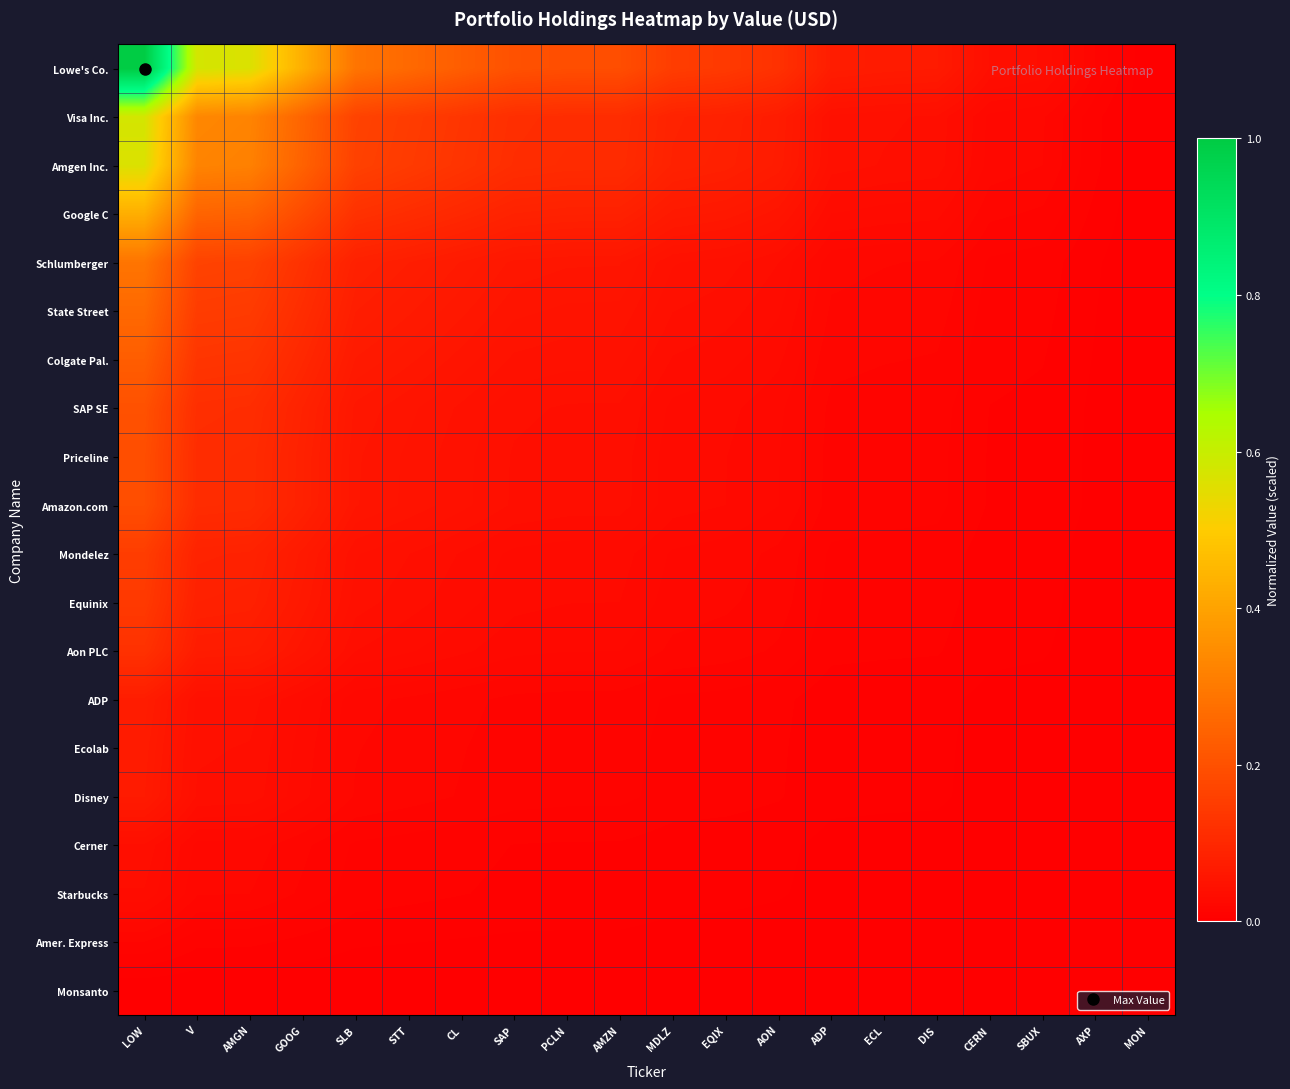

Reading right to left, transcribe all the data shown in this chart.

Lowe's Co.: MON=0.0	AXP=0.0	SBUX=0.0	CERN=0.0	DIS=0.1	ECL=0.1	ADP=0.1	AON=0.1	EQIX=0.1	MDLZ=0.2	AMZN=0.2	PCLN=0.2	SAP=0.2	CL=0.2	STT=0.3	SLB=0.3	GOOG=0.4	AMGN=0.6	V=0.6	LOW=1.0
Visa Inc.: MON=0.0	AXP=0.0	SBUX=0.0	CERN=0.0	DIS=0.0	ECL=0.0	ADP=0.0	AON=0.1	EQIX=0.1	MDLZ=0.1	AMZN=0.1	PCLN=0.1	SAP=0.1	CL=0.1	STT=0.1	SLB=0.2	GOOG=0.2	AMGN=0.3	V=0.3	LOW=0.6
Amgen Inc.: MON=0.0	AXP=0.0	SBUX=0.0	CERN=0.0	DIS=0.0	ECL=0.0	ADP=0.0	AON=0.1	EQIX=0.1	MDLZ=0.1	AMZN=0.1	PCLN=0.1	SAP=0.1	CL=0.1	STT=0.1	SLB=0.2	GOOG=0.2	AMGN=0.3	V=0.3	LOW=0.6
Google C: MON=0.0	AXP=0.0	SBUX=0.0	CERN=0.0	DIS=0.0	ECL=0.0	ADP=0.0	AON=0.1	EQIX=0.1	MDLZ=0.1	AMZN=0.1	PCLN=0.1	SAP=0.1	CL=0.1	STT=0.1	SLB=0.1	GOOG=0.2	AMGN=0.2	V=0.2	LOW=0.4
Schlumberger: MON=0.0	AXP=0.0	SBUX=0.0	CERN=0.0	DIS=0.0	ECL=0.0	ADP=0.0	AON=0.0	EQIX=0.0	MDLZ=0.0	AMZN=0.1	PCLN=0.1	SAP=0.1	CL=0.1	STT=0.1	SLB=0.1	GOOG=0.1	AMGN=0.2	V=0.2	LOW=0.3
State Street: MON=0.0	AXP=0.0	SBUX=0.0	CERN=0.0	DIS=0.0	ECL=0.0	ADP=0.0	AON=0.0	EQIX=0.0	MDLZ=0.0	AMZN=0.0	PCLN=0.0	SAP=0.1	CL=0.1	STT=0.1	SLB=0.1	GOOG=0.1	AMGN=0.1	V=0.1	LOW=0.3
Colgate Pal.: MON=0.0	AXP=0.0	SBUX=0.0	CERN=0.0	DIS=0.0	ECL=0.0	ADP=0.0	AON=0.0	EQIX=0.0	MDLZ=0.0	AMZN=0.0	PCLN=0.0	SAP=0.0	CL=0.1	STT=0.1	SLB=0.1	GOOG=0.1	AMGN=0.1	V=0.1	LOW=0.2
SAP SE: MON=0.0	AXP=0.0	SBUX=0.0	CERN=0.0	DIS=0.0	ECL=0.0	ADP=0.0	AON=0.0	EQIX=0.0	MDLZ=0.0	AMZN=0.0	PCLN=0.0	SAP=0.0	CL=0.0	STT=0.1	SLB=0.1	GOOG=0.1	AMGN=0.1	V=0.1	LOW=0.2
Priceline: MON=0.0	AXP=0.0	SBUX=0.0	CERN=0.0	DIS=0.0	ECL=0.0	ADP=0.0	AON=0.0	EQIX=0.0	MDLZ=0.0	AMZN=0.0	PCLN=0.0	SAP=0.0	CL=0.0	STT=0.0	SLB=0.1	GOOG=0.1	AMGN=0.1	V=0.1	LOW=0.2
Amazon.com: MON=0.0	AXP=0.0	SBUX=0.0	CERN=0.0	DIS=0.0	ECL=0.0	ADP=0.0	AON=0.0	EQIX=0.0	MDLZ=0.0	AMZN=0.0	PCLN=0.0	SAP=0.0	CL=0.0	STT=0.0	SLB=0.1	GOOG=0.1	AMGN=0.1	V=0.1	LOW=0.2
Mondelez: MON=0.0	AXP=0.0	SBUX=0.0	CERN=0.0	DIS=0.0	ECL=0.0	ADP=0.0	AON=0.0	EQIX=0.0	MDLZ=0.0	AMZN=0.0	PCLN=0.0	SAP=0.0	CL=0.0	STT=0.0	SLB=0.0	GOOG=0.1	AMGN=0.1	V=0.1	LOW=0.2
Equinix: MON=0.0	AXP=0.0	SBUX=0.0	CERN=0.0	DIS=0.0	ECL=0.0	ADP=0.0	AON=0.0	EQIX=0.0	MDLZ=0.0	AMZN=0.0	PCLN=0.0	SAP=0.0	CL=0.0	STT=0.0	SLB=0.0	GOOG=0.1	AMGN=0.1	V=0.1	LOW=0.1
Aon PLC: MON=0.0	AXP=0.0	SBUX=0.0	CERN=0.0	DIS=0.0	ECL=0.0	ADP=0.0	AON=0.0	EQIX=0.0	MDLZ=0.0	AMZN=0.0	PCLN=0.0	SAP=0.0	CL=0.0	STT=0.0	SLB=0.0	GOOG=0.1	AMGN=0.1	V=0.1	LOW=0.1
ADP: MON=0.0	AXP=0.0	SBUX=0.0	CERN=0.0	DIS=0.0	ECL=0.0	ADP=0.0	AON=0.0	EQIX=0.0	MDLZ=0.0	AMZN=0.0	PCLN=0.0	SAP=0.0	CL=0.0	STT=0.0	SLB=0.0	GOOG=0.0	AMGN=0.0	V=0.0	LOW=0.1
Ecolab: MON=0.0	AXP=0.0	SBUX=0.0	CERN=0.0	DIS=0.0	ECL=0.0	ADP=0.0	AON=0.0	EQIX=0.0	MDLZ=0.0	AMZN=0.0	PCLN=0.0	SAP=0.0	CL=0.0	STT=0.0	SLB=0.0	GOOG=0.0	AMGN=0.0	V=0.0	LOW=0.1
Disney: MON=0.0	AXP=0.0	SBUX=0.0	CERN=0.0	DIS=0.0	ECL=0.0	ADP=0.0	AON=0.0	EQIX=0.0	MDLZ=0.0	AMZN=0.0	PCLN=0.0	SAP=0.0	CL=0.0	STT=0.0	SLB=0.0	GOOG=0.0	AMGN=0.0	V=0.0	LOW=0.1
Cerner: MON=0.0	AXP=0.0	SBUX=0.0	CERN=0.0	DIS=0.0	ECL=0.0	ADP=0.0	AON=0.0	EQIX=0.0	MDLZ=0.0	AMZN=0.0	PCLN=0.0	SAP=0.0	CL=0.0	STT=0.0	SLB=0.0	GOOG=0.0	AMGN=0.0	V=0.0	LOW=0.0
Starbucks: MON=0.0	AXP=0.0	SBUX=0.0	CERN=0.0	DIS=0.0	ECL=0.0	ADP=0.0	AON=0.0	EQIX=0.0	MDLZ=0.0	AMZN=0.0	PCLN=0.0	SAP=0.0	CL=0.0	STT=0.0	SLB=0.0	GOOG=0.0	AMGN=0.0	V=0.0	LOW=0.0
Amer. Express: MON=0.0	AXP=0.0	SBUX=0.0	CERN=0.0	DIS=0.0	ECL=0.0	ADP=0.0	AON=0.0	EQIX=0.0	MDLZ=0.0	AMZN=0.0	PCLN=0.0	SAP=0.0	CL=0.0	STT=0.0	SLB=0.0	GOOG=0.0	AMGN=0.0	V=0.0	LOW=0.0
Monsanto: MON=0.0	AXP=0.0	SBUX=0.0	CERN=0.0	DIS=0.0	ECL=0.0	ADP=0.0	AON=0.0	EQIX=0.0	MDLZ=0.0	AMZN=0.0	PCLN=0.0	SAP=0.0	CL=0.0	STT=0.0	SLB=0.0	GOOG=0.0	AMGN=0.0	V=0.0	LOW=0.0